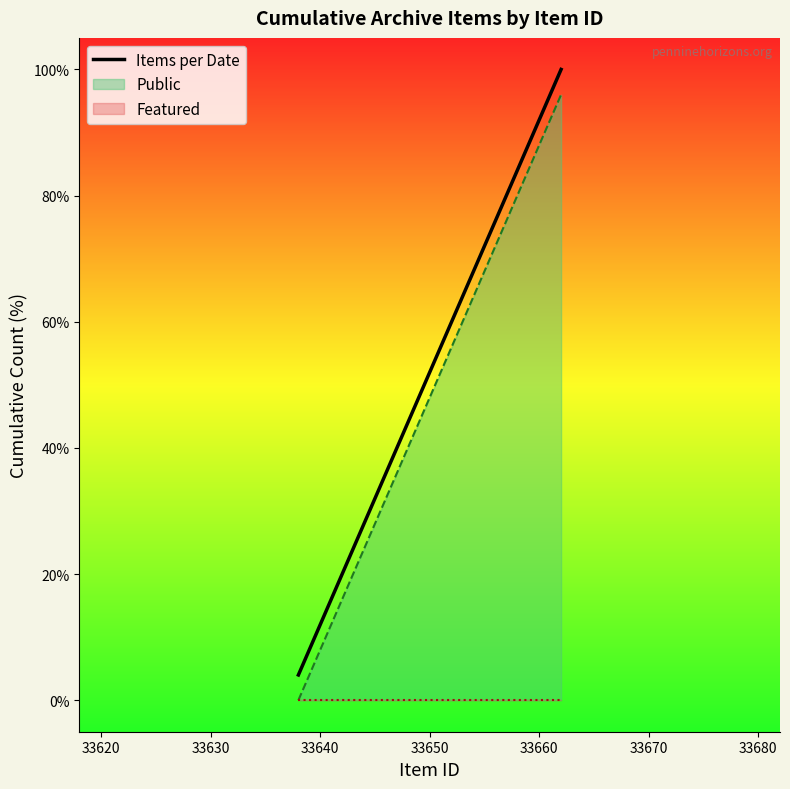

True or false: Items per Date and Public cross at least once.

False